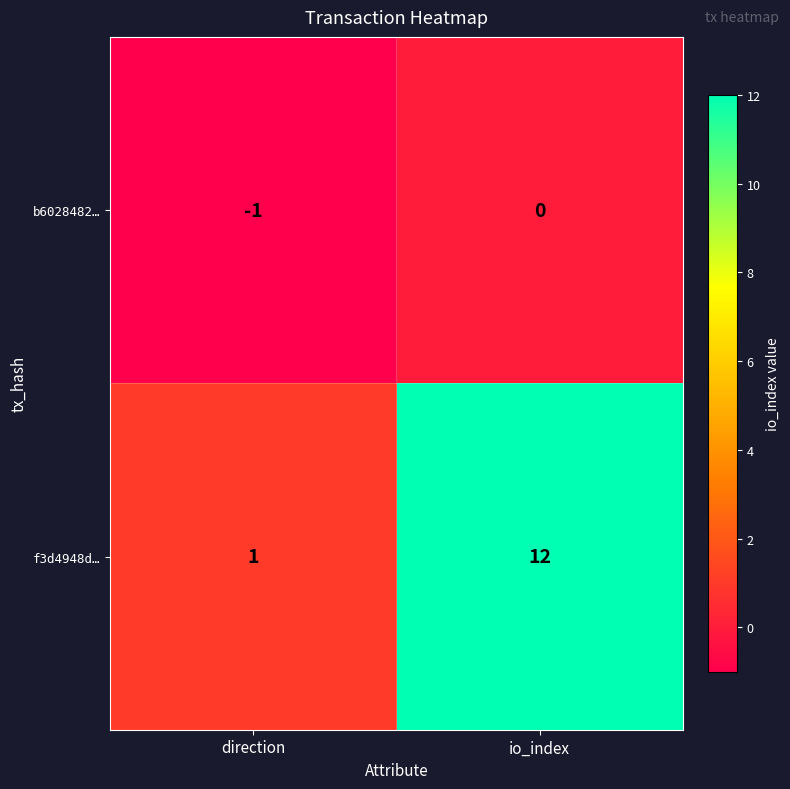

What is the minimum value shown in the chart?

-1